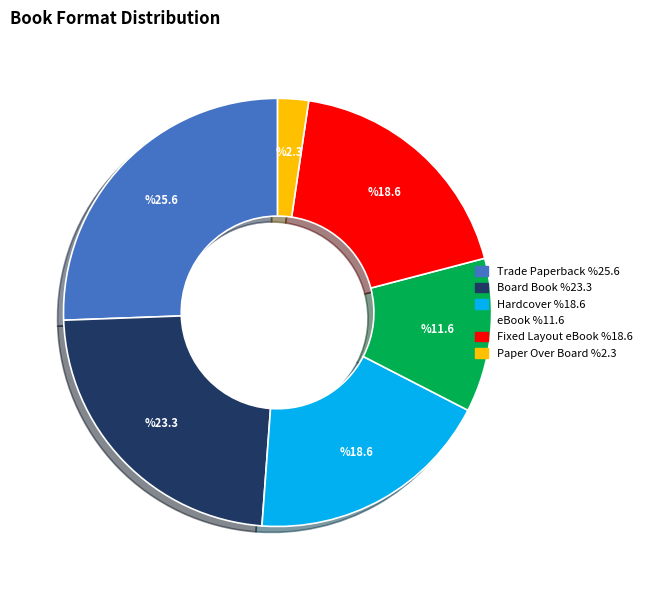

Do Hardcover and Paper Over Board together represent more than half of the pie?

No